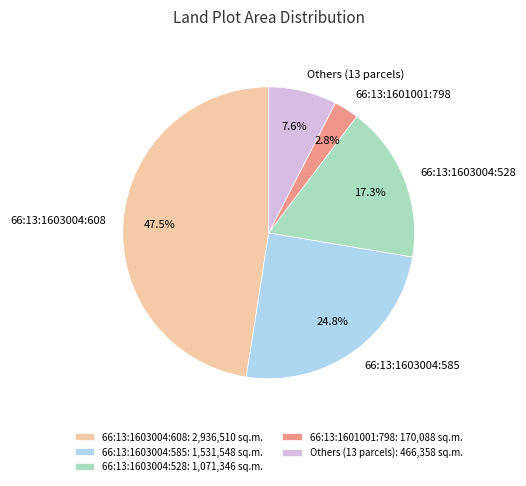

Combined, do 66:13:1603004:608 and 66:13:1603004:585 account for over 50%?

Yes